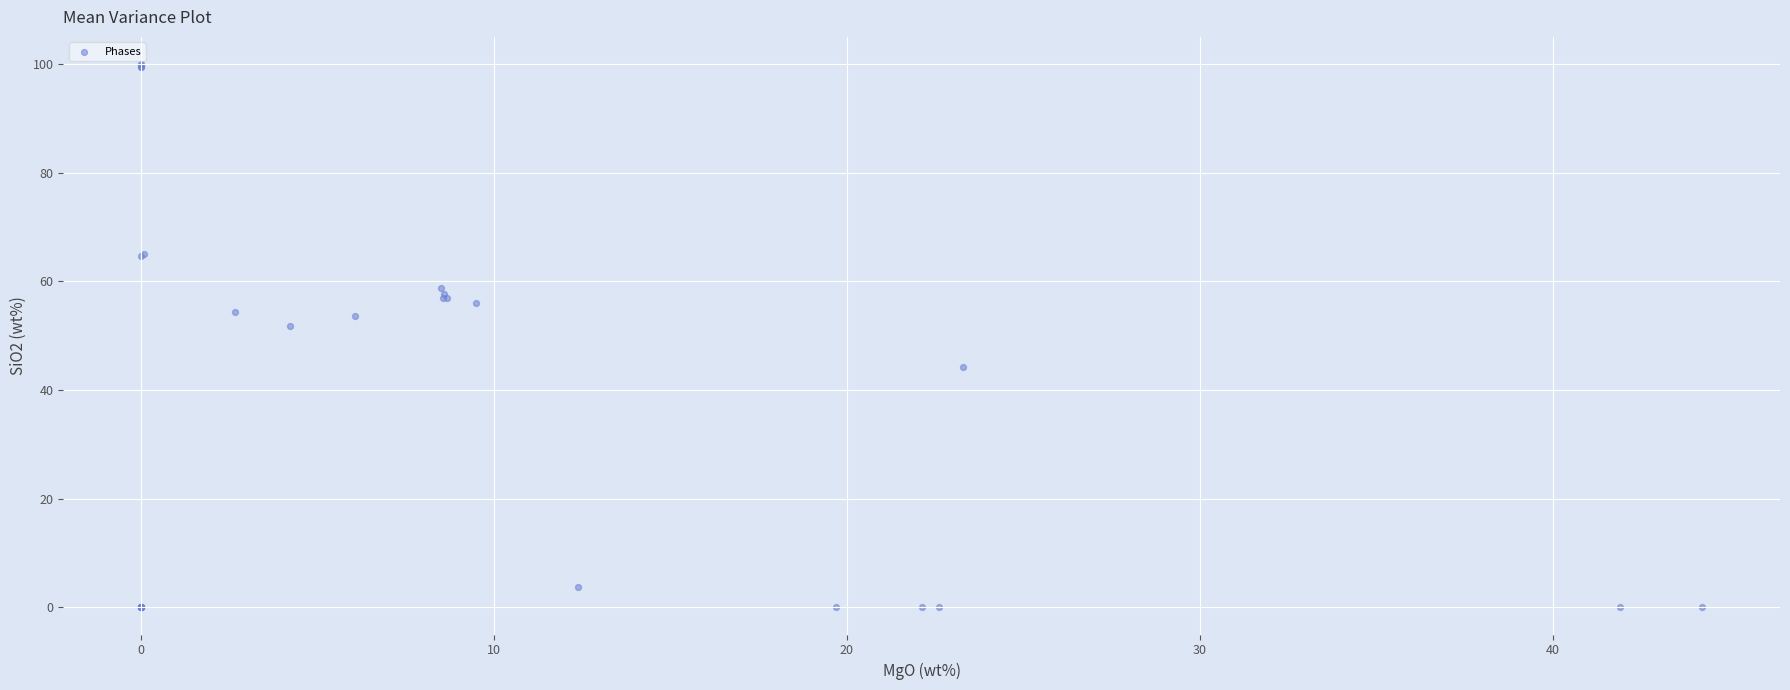

What Y value in the scatter plot is closest to 50?

51.9